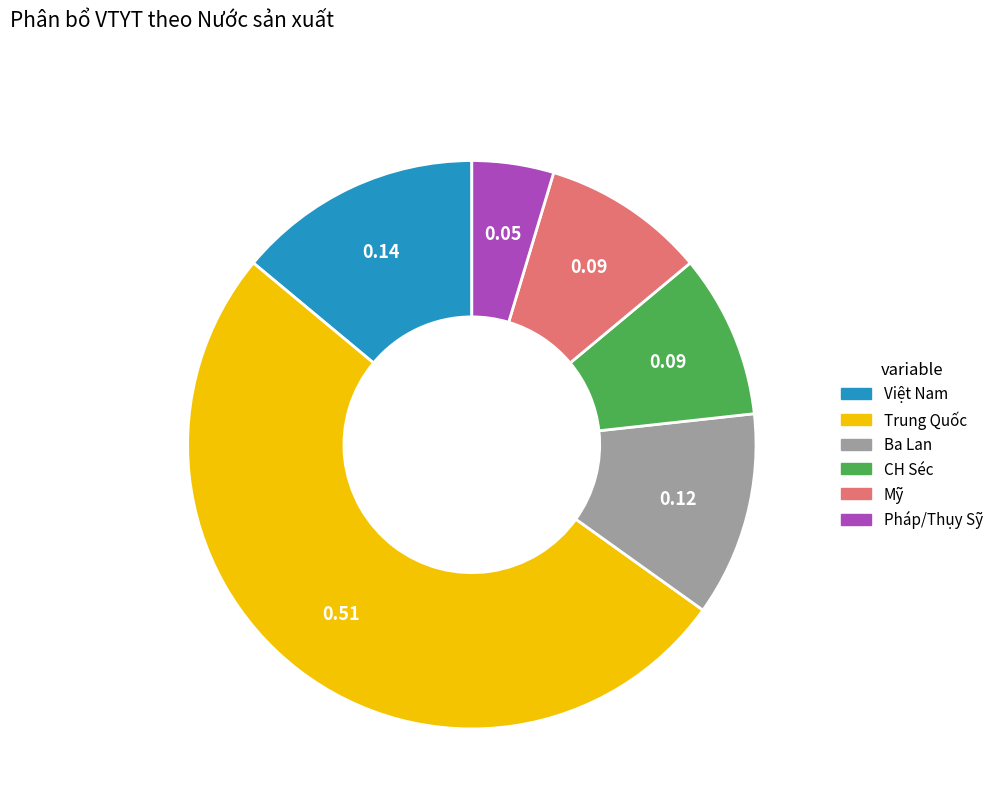

Which has a higher value, CH Séc or Ba Lan?

Ba Lan